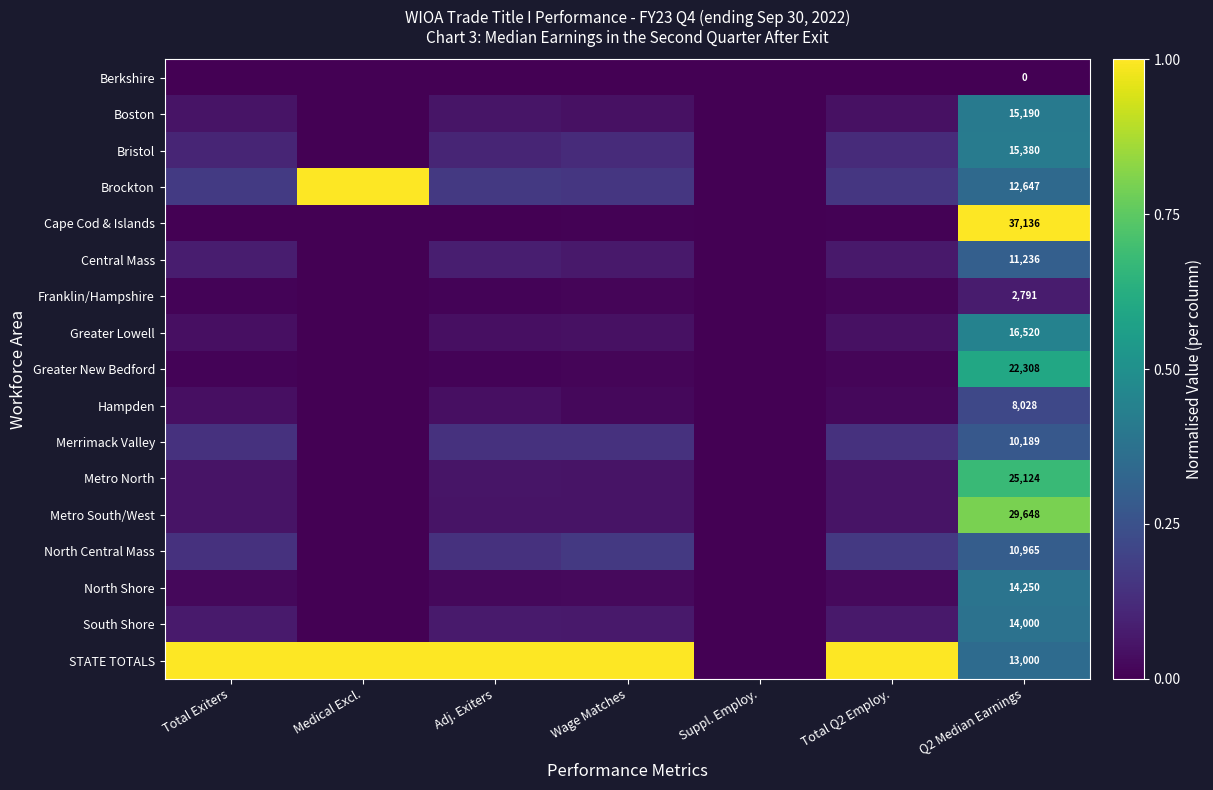

How many values in Bristol are above zero?

5